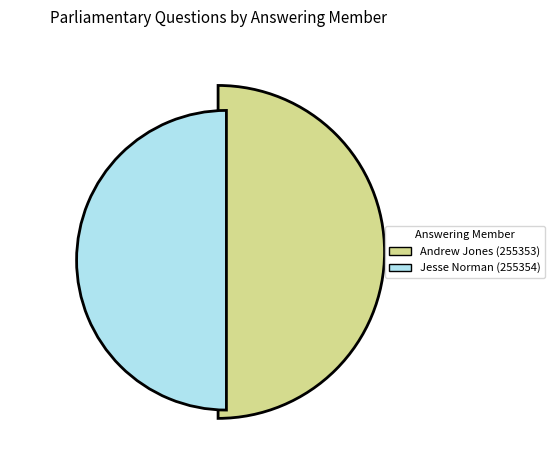

What is the smallest slice in the pie chart?

Andrew Jones (255353)